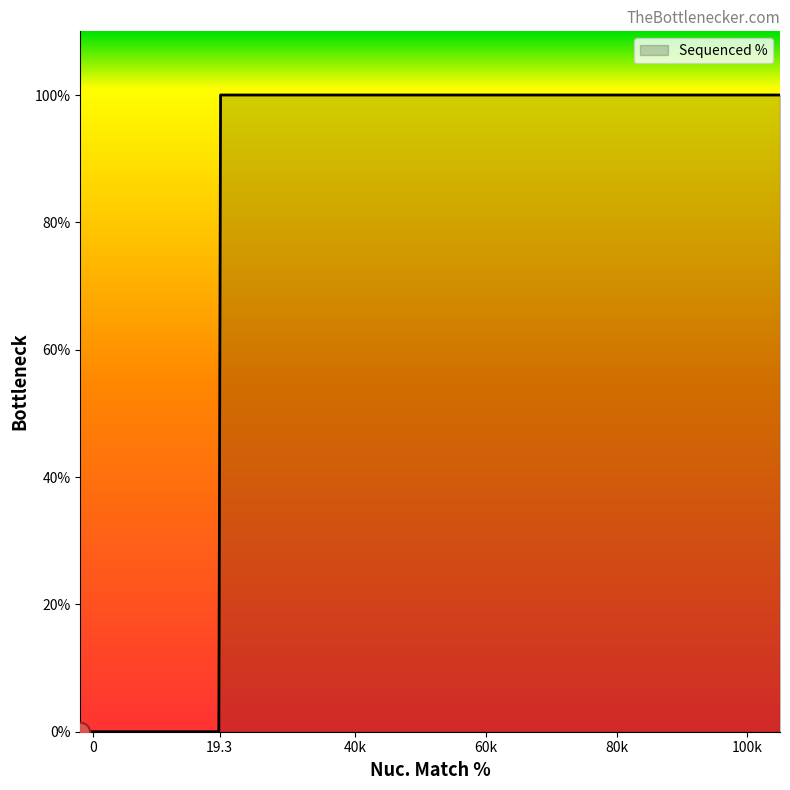

What is the maximum value shown in the chart?

100